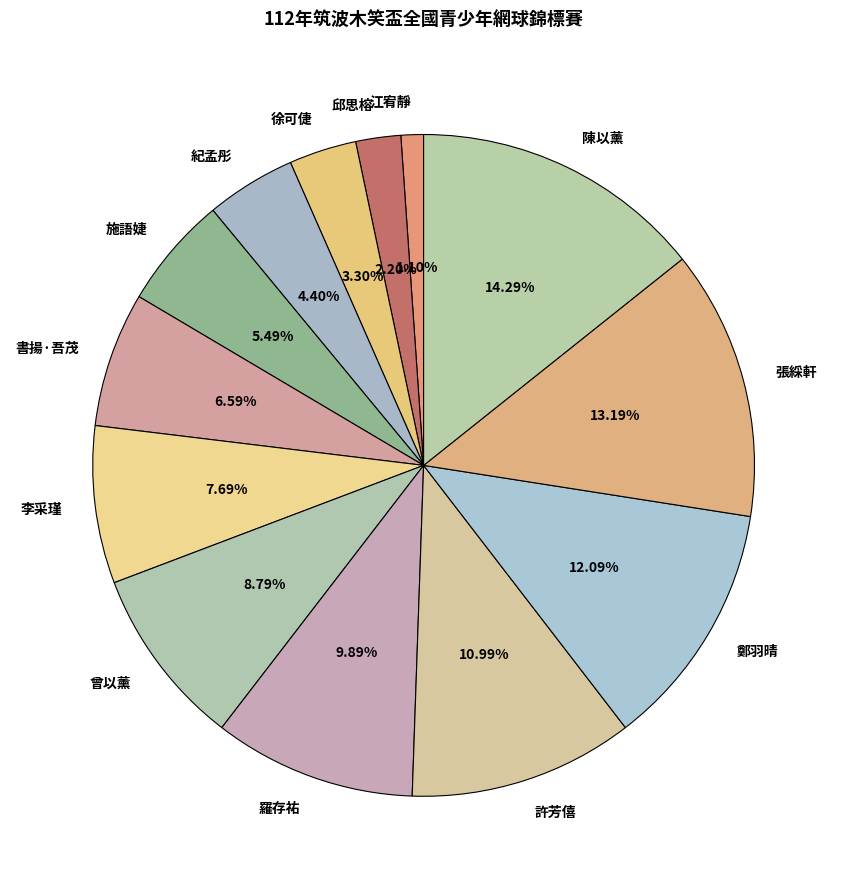

Do 許芳僖 and 江宥靜 together represent more than half of the pie?

No